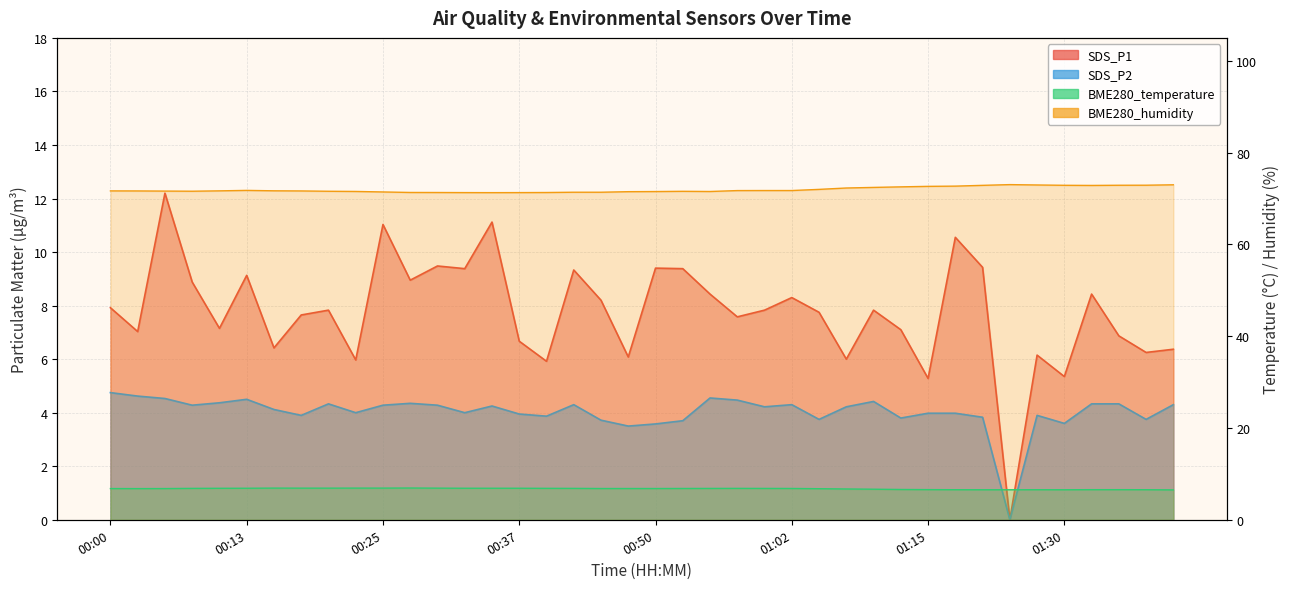

What is the difference between the maximum and minimum values in the BME280_humidity series?

1.8